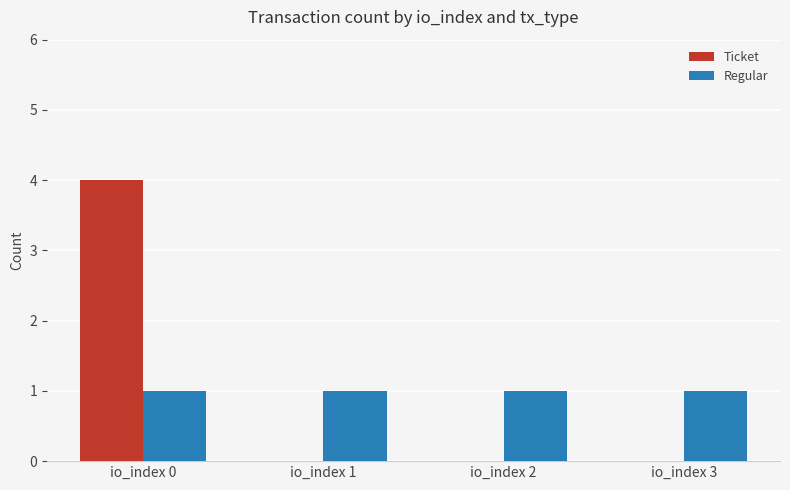

Which series changed the most between io_index 0 and io_index 1?

Ticket